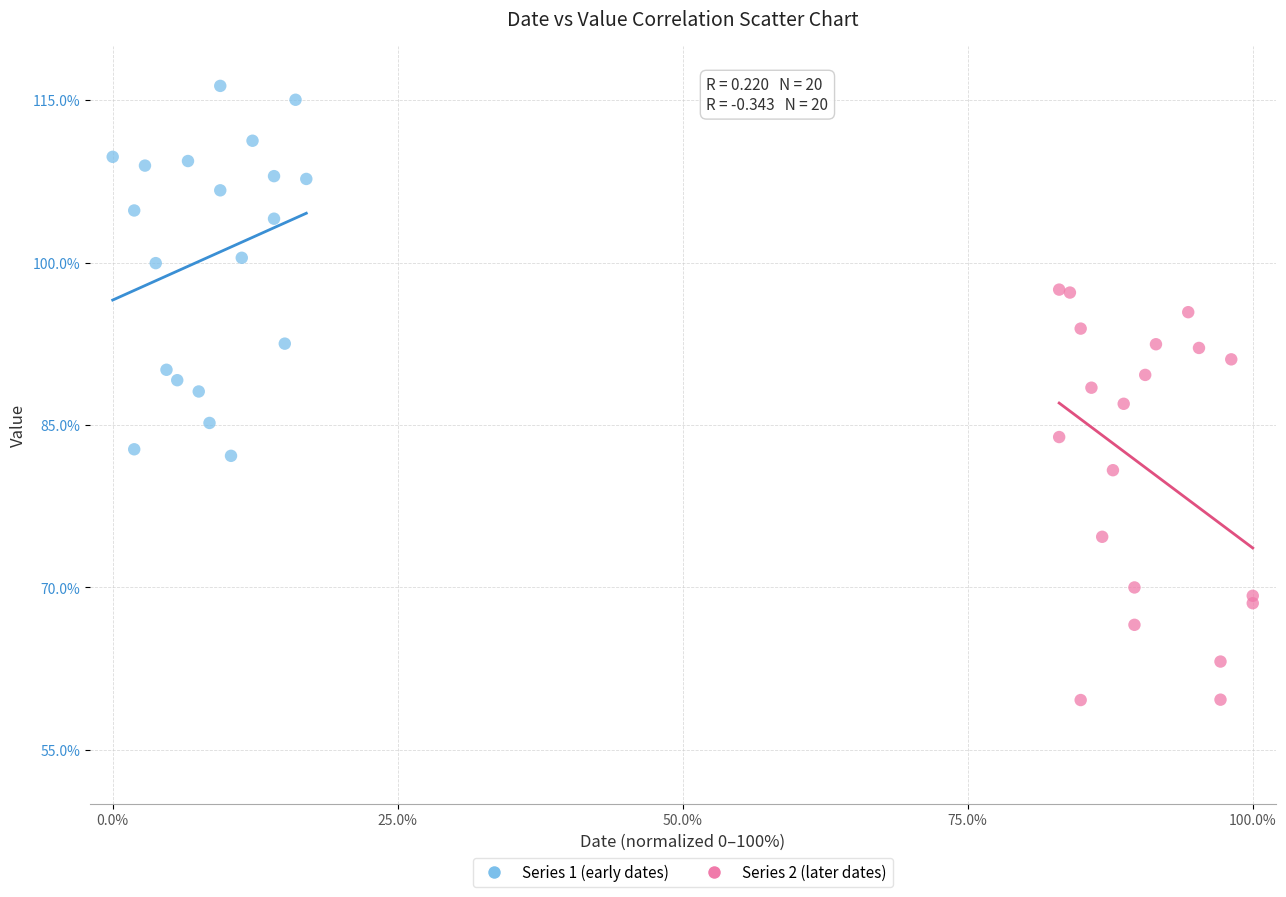

Which series has the largest Y range (max minus min)?

Series 2 (later dates)